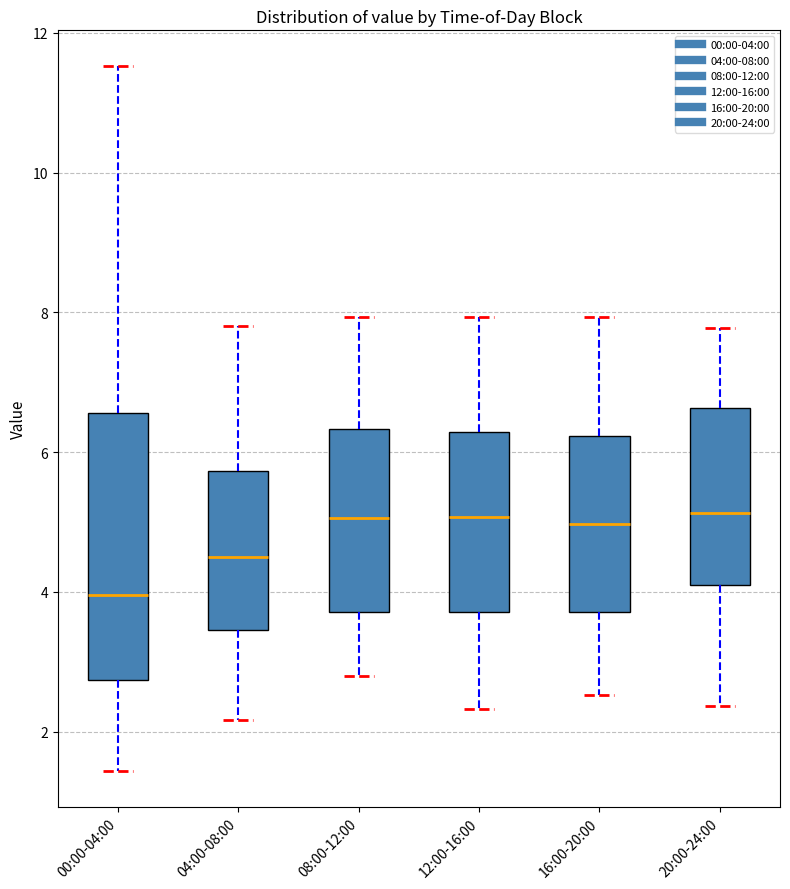

Where is the lower edge of the box for 20:00-24:00 on the y-axis? The values are not printed on the chart, so give them approximately, as read against the axis.

4.2